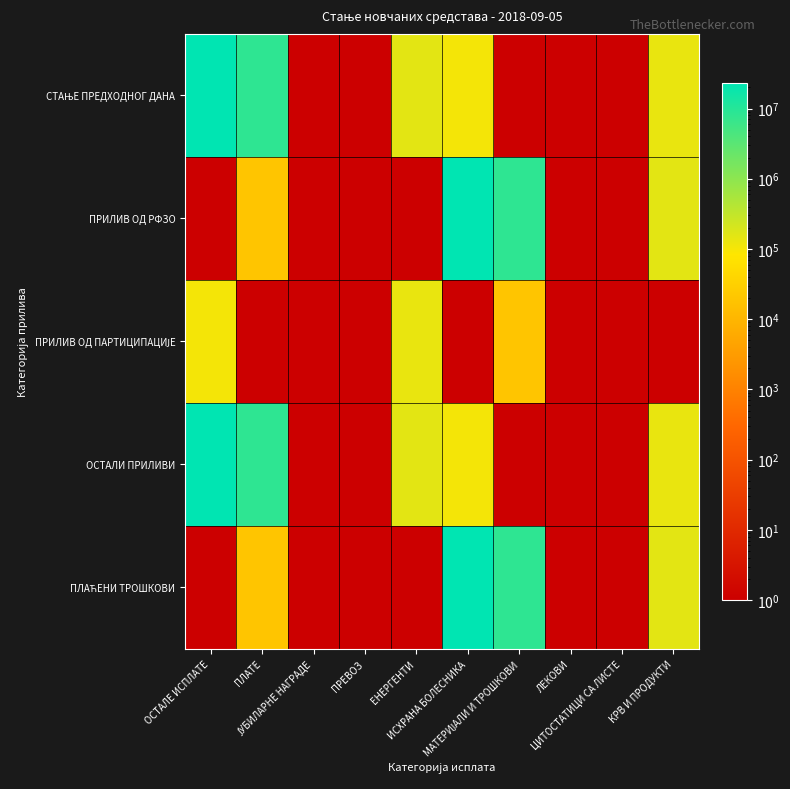

What is the difference between the highest and lowest values at ЕНЕРГЕНТИ?

148813.0